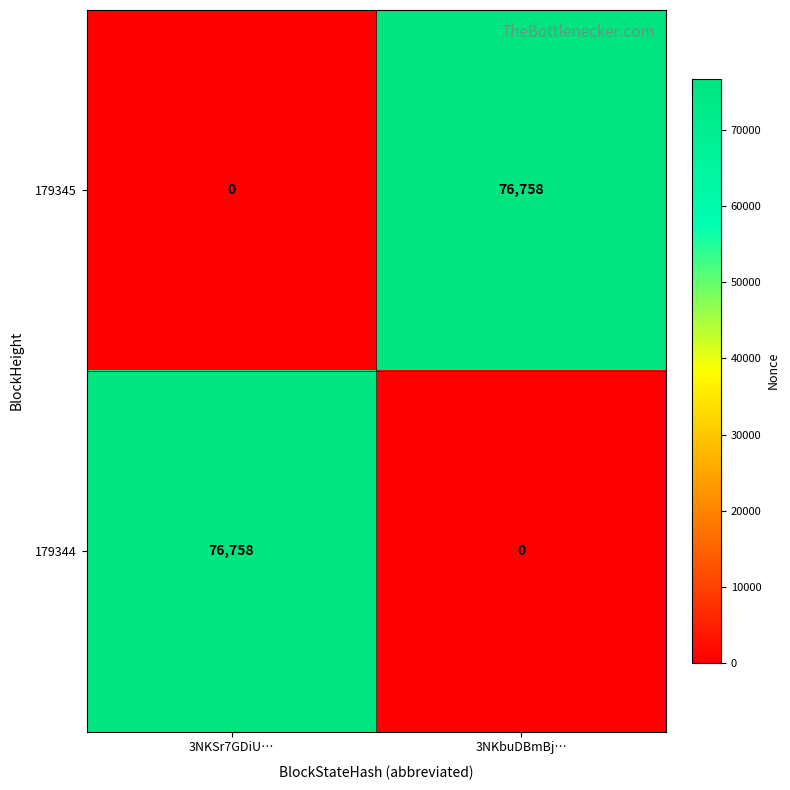

What is the average value of the 179344 series?

38379